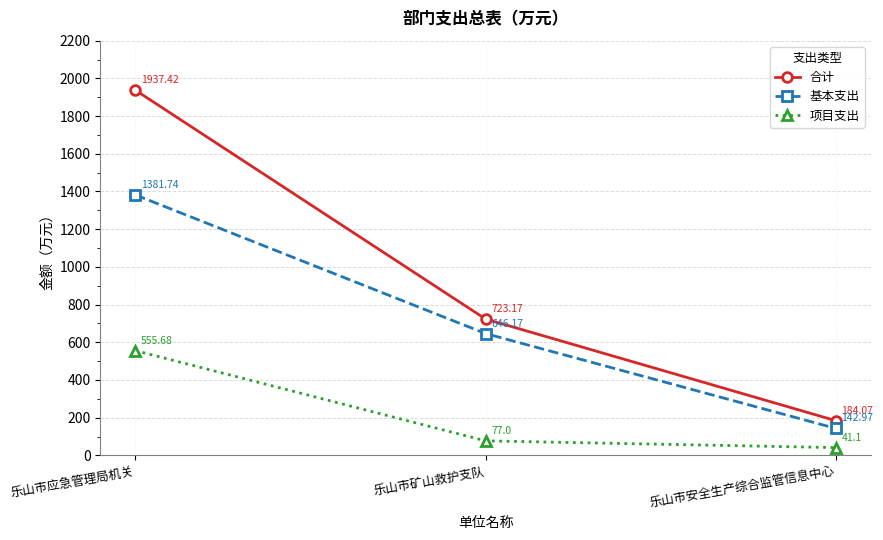

What is the difference between the maximum and minimum values in the 项目支出 series?

514.6